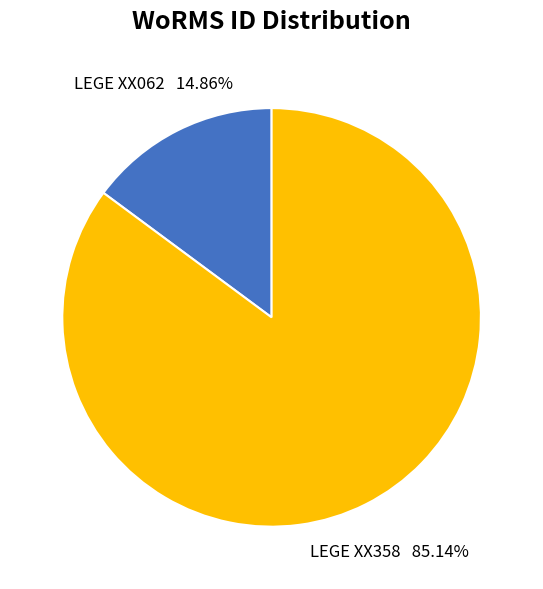

Is there a majority slice in this chart?

Yes